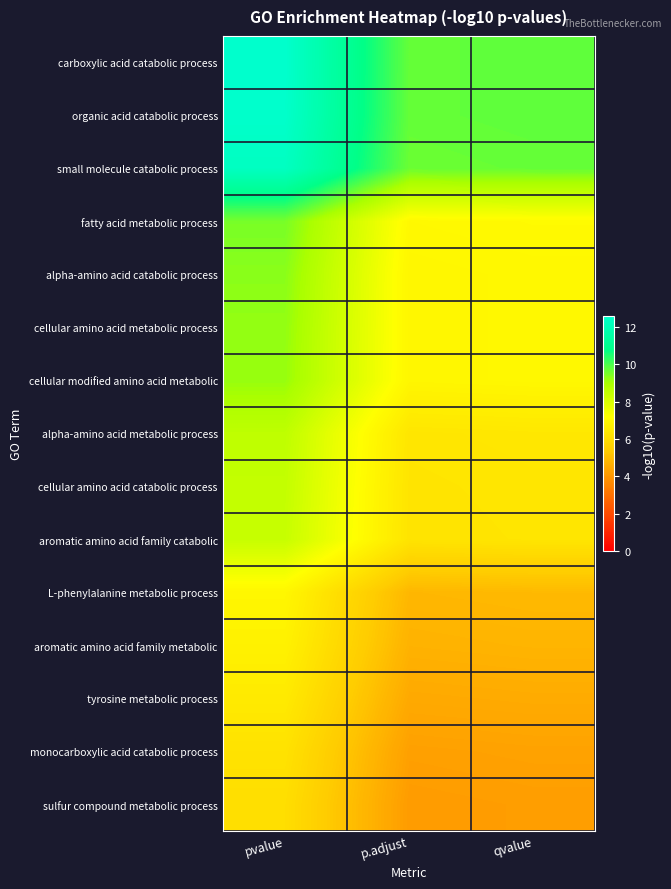

Reading left to right, transcribe all the data shown in this chart.

carboxylic acid catabolic process: pvalue=12.6	p.adjust=9.7	qvalue=9.8
organic acid catabolic process: pvalue=12.6	p.adjust=9.7	qvalue=9.8
small molecule catabolic process: pvalue=12.3	p.adjust=9.7	qvalue=9.7
fatty acid metabolic process: pvalue=9.5	p.adjust=7.0	qvalue=7.0
alpha-amino acid catabolic process: pvalue=9.3	p.adjust=6.9	qvalue=7.0
cellular amino acid metabolic process: pvalue=9.2	p.adjust=6.9	qvalue=7.0
cellular modified amino acid metabolic: pvalue=9.2	p.adjust=6.9	qvalue=7.0
alpha-amino acid metabolic process: pvalue=8.6	p.adjust=6.3	qvalue=6.4
cellular amino acid catabolic process: pvalue=8.5	p.adjust=6.3	qvalue=6.3
aromatic amino acid family catabolic: pvalue=8.4	p.adjust=6.3	qvalue=6.3
L-phenylalanine metabolic process: pvalue=6.9	p.adjust=4.9	qvalue=4.9
aromatic amino acid family metabolic: pvalue=6.7	p.adjust=4.7	qvalue=4.8
tyrosine metabolic process: pvalue=6.5	p.adjust=4.5	qvalue=4.6
monocarboxylic acid catabolic process: pvalue=6.2	p.adjust=4.3	qvalue=4.3
sulfur compound metabolic process: pvalue=6.1	p.adjust=4.1	qvalue=4.2